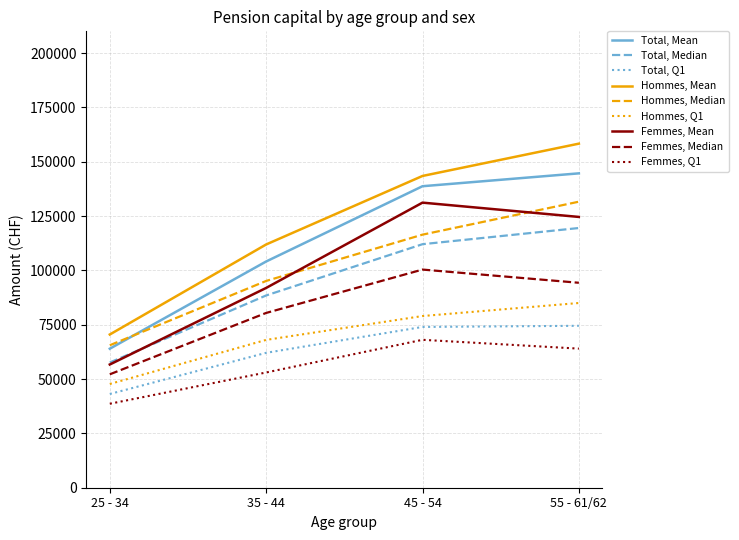

How many categories are shown in the chart?

4